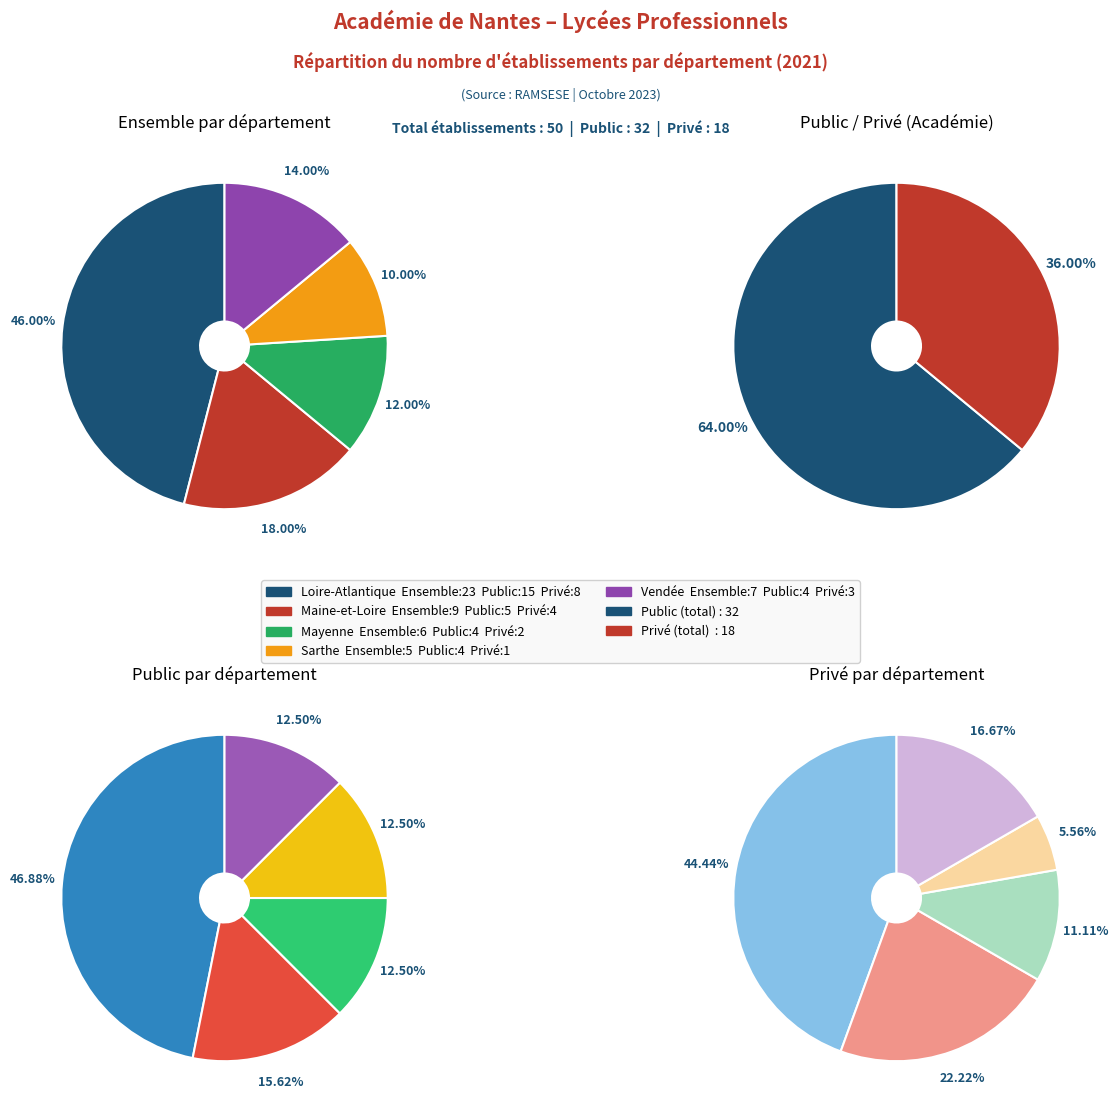

To the nearest percent, what is the average slice percentage?

20%